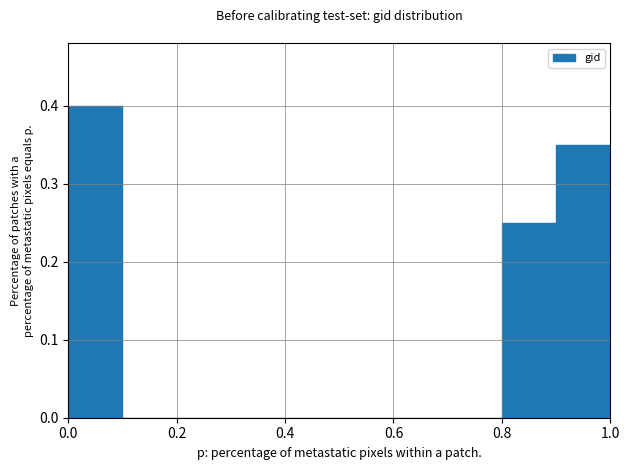

How tall is the bar that spans 0.0 to 0.1 on the x-axis? The values are not printed on the chart, so give them approximately, as read against the axis.

0.40